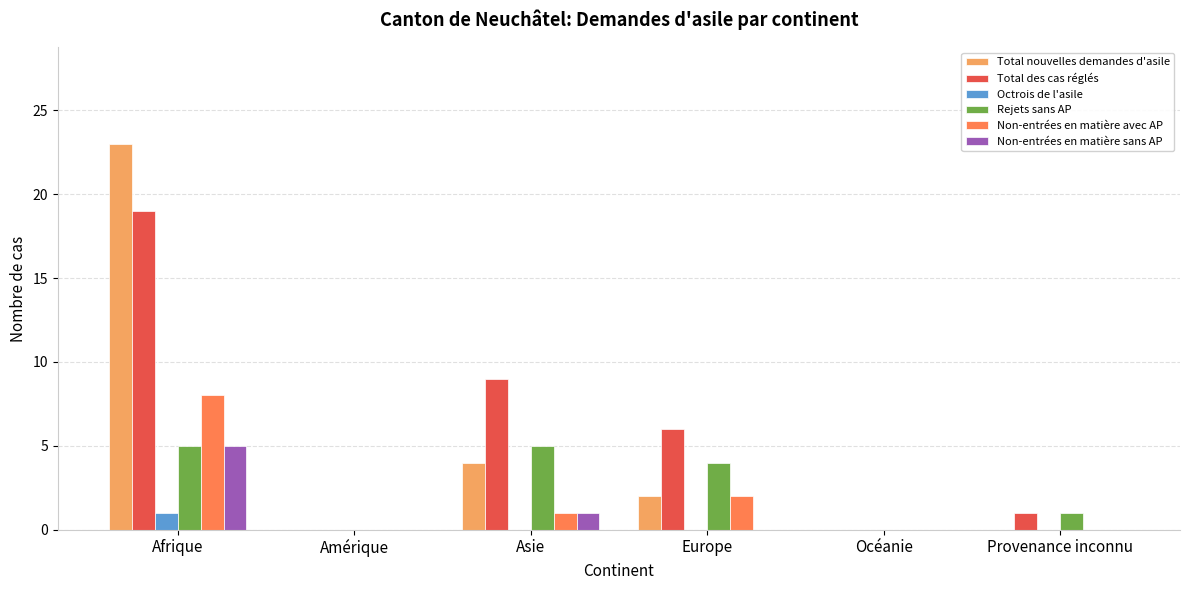

How many series are shown in this chart?

6